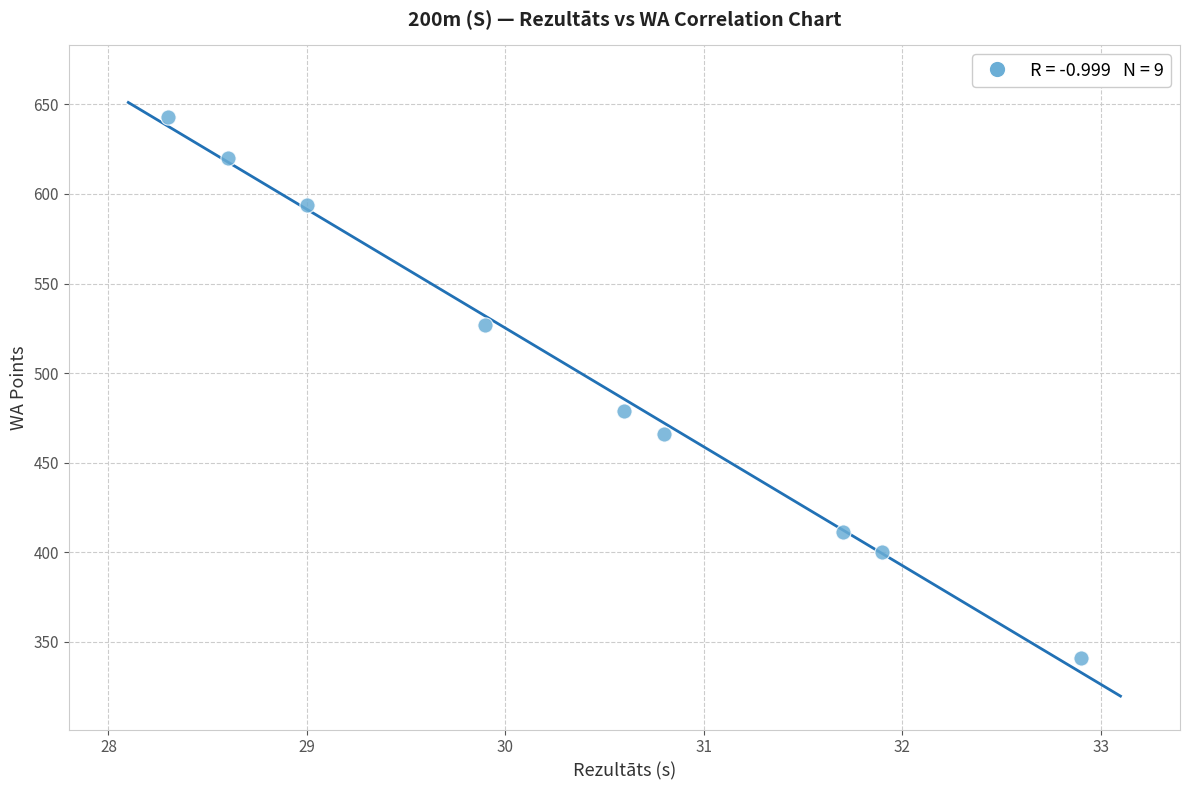

What Y value in the scatter plot is closest to 492?

479